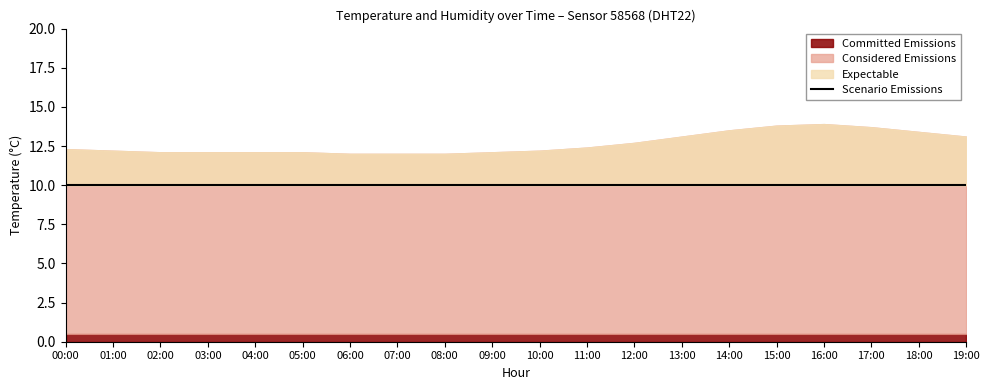

How many categories are shown in the chart?

20